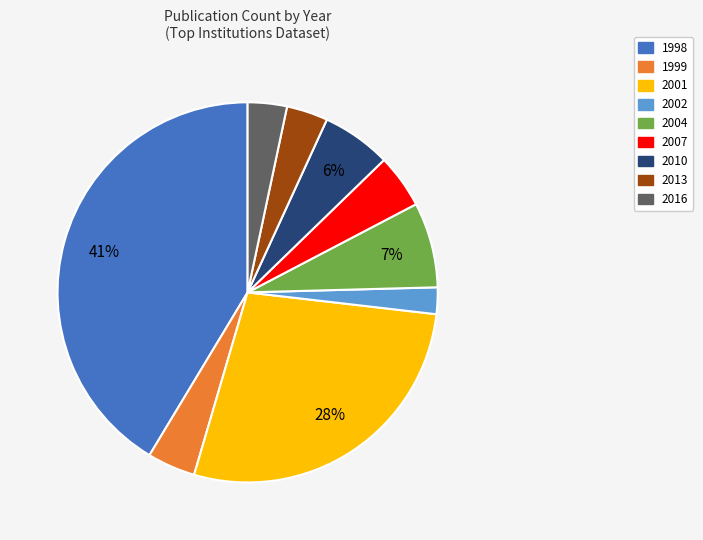

How many segments does this pie chart have?

9